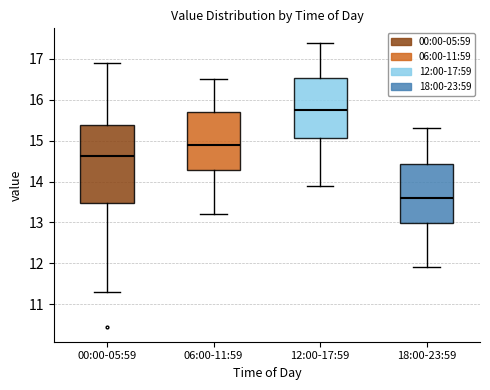

Reading left to right, transcribe this box plot: for each box, give where its median line is, the range the box spans, and where its two whiskers end, as read against the y-axis. The values are not printed on the chart, so give them approximately, as read against the axis.

00:00-05:59: median 14.6, box 13.5 to 15.4, whiskers 11.3 to 16.9
06:00-11:59: median 14.9, box 14.3 to 15.7, whiskers 13.2 to 16.5
12:00-17:59: median 15.8, box 15.1 to 16.5, whiskers 13.9 to 17.4
18:00-23:59: median 13.6, box 13.0 to 14.4, whiskers 11.9 to 15.3